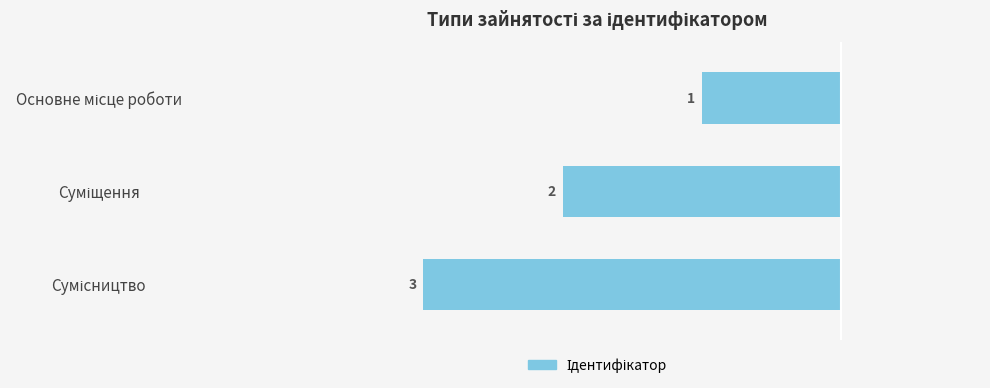

What is the difference between the maximum and minimum values?

2